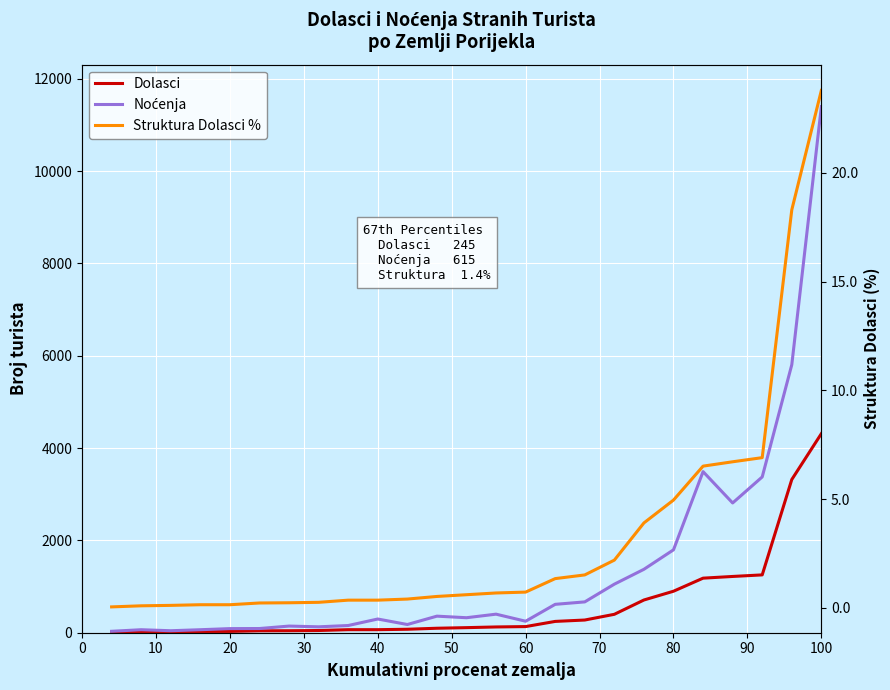

Is the value of Struktura Dolasci % at 80 greater than the value of Noćenja at 17?

No